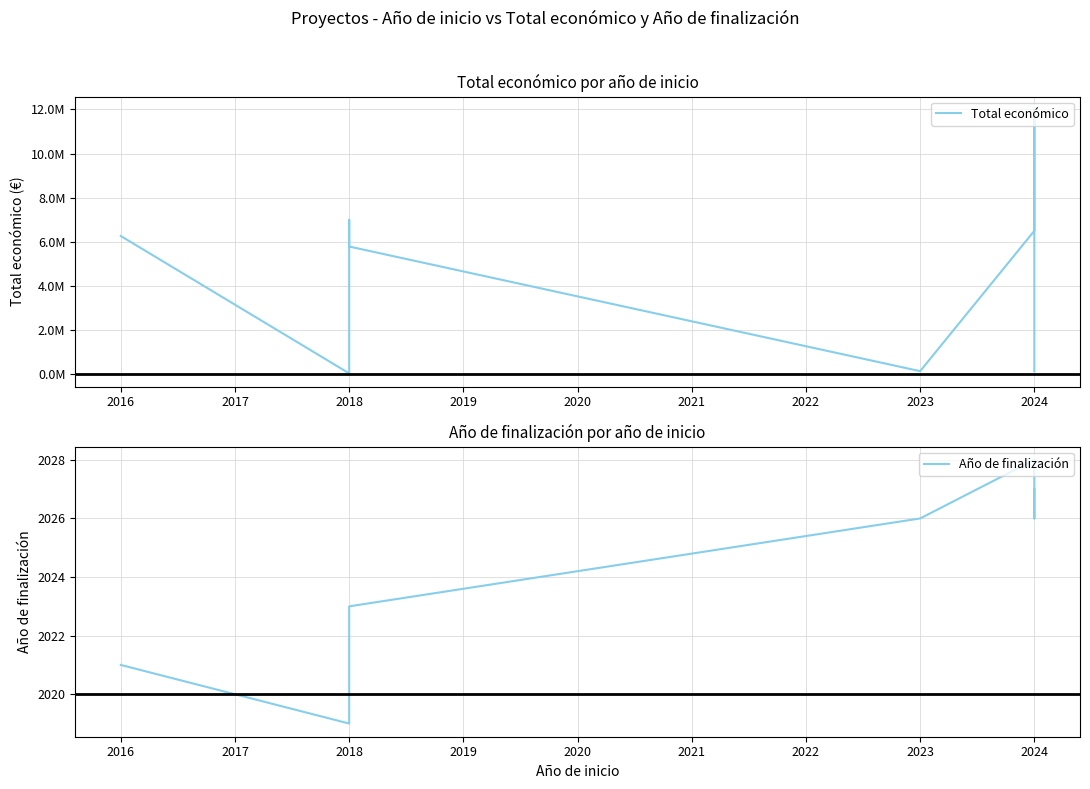

What value does the data have at 2024, to the nearest 10?

11987320